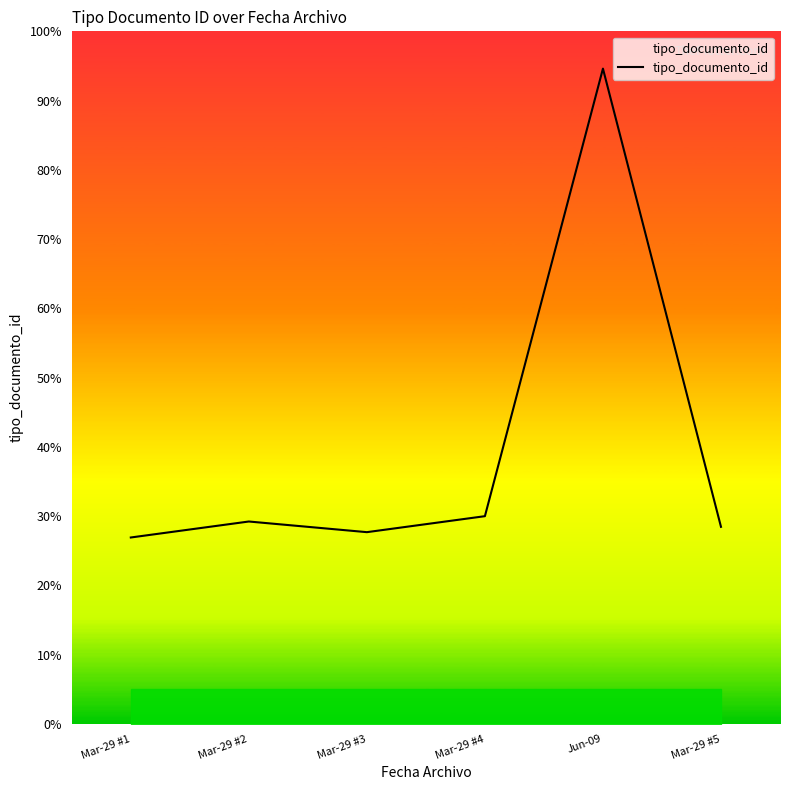

At which category does the data reach its first local valley?

Mar-29 #3